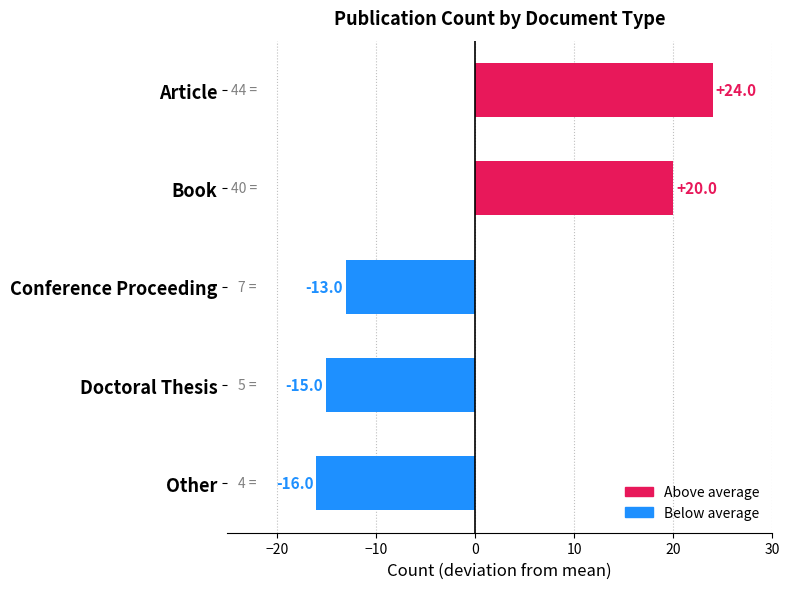

How many categories are shown in the chart?

5